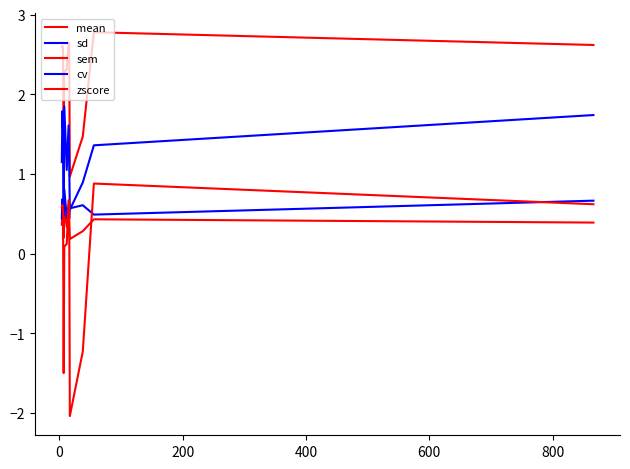

True or false: sd has more than 1 points higher than both neighbors.

True